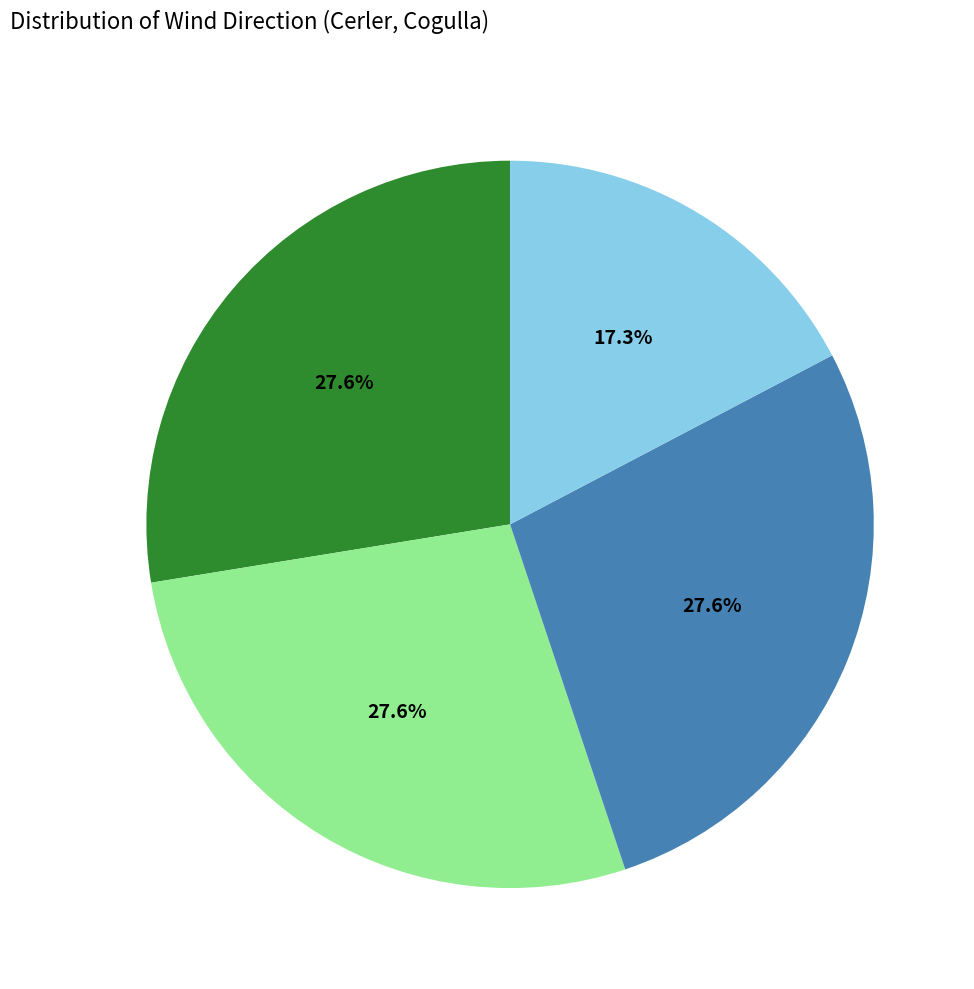

Does any single category account for the majority?

No